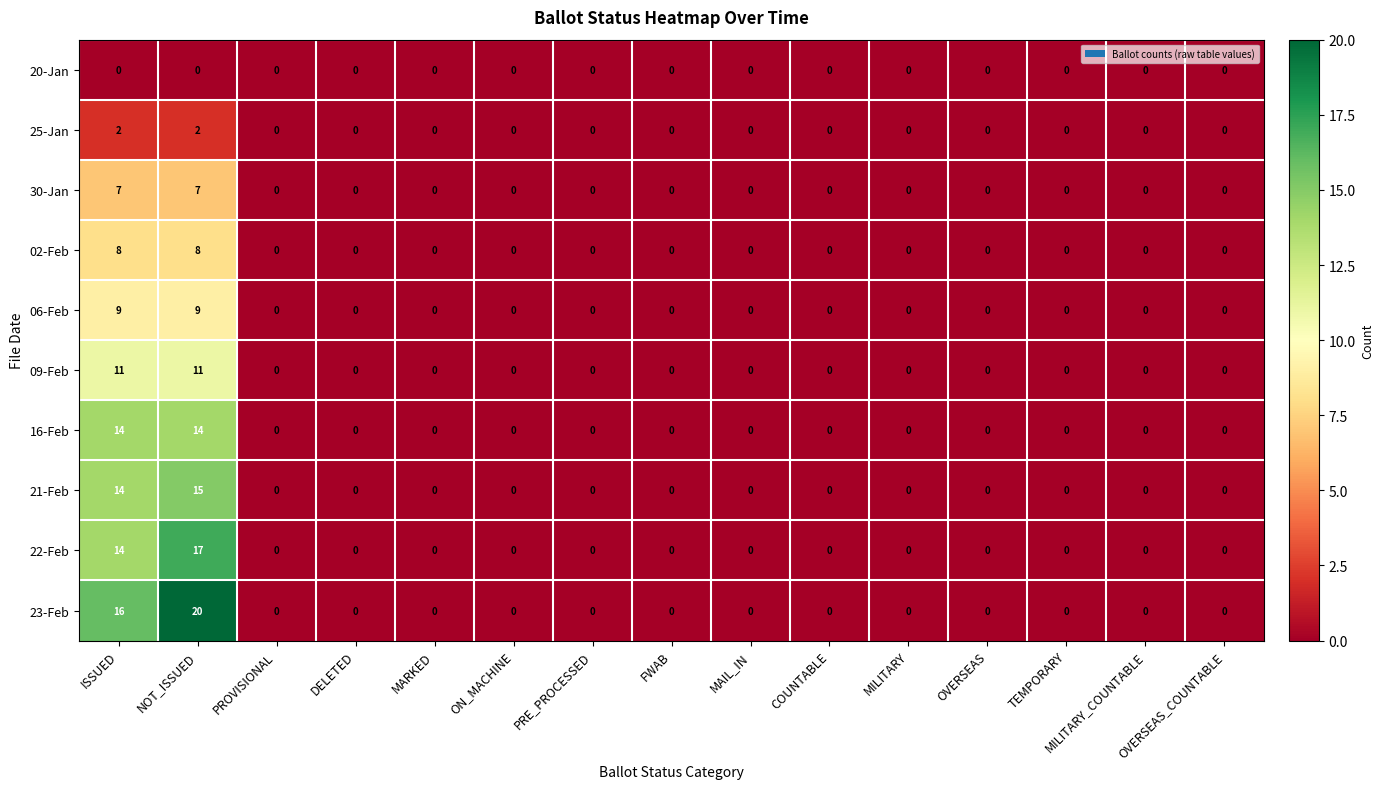

Rank the series by their maximum value, from highest to lowest.

23-Feb, 22-Feb, 21-Feb, 16-Feb, 09-Feb, 06-Feb, 02-Feb, 30-Jan, 25-Jan, 20-Jan